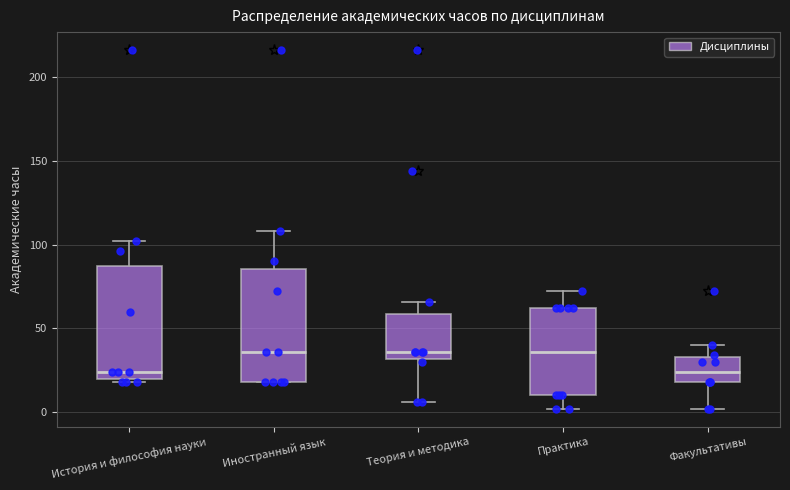

Where does the median line of the box for Факультативы sit on the y-axis? The values are not printed on the chart, so give them approximately, as read against the axis.

25